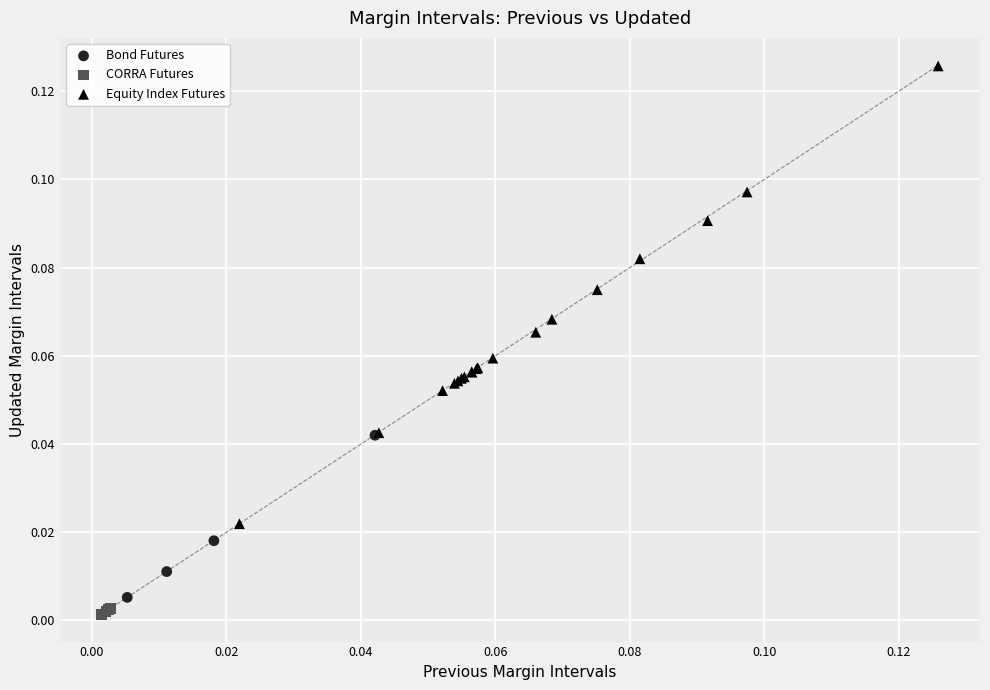

What are all the series names shown in the legend?

Bond Futures, CORRA Futures, Equity Index Futures